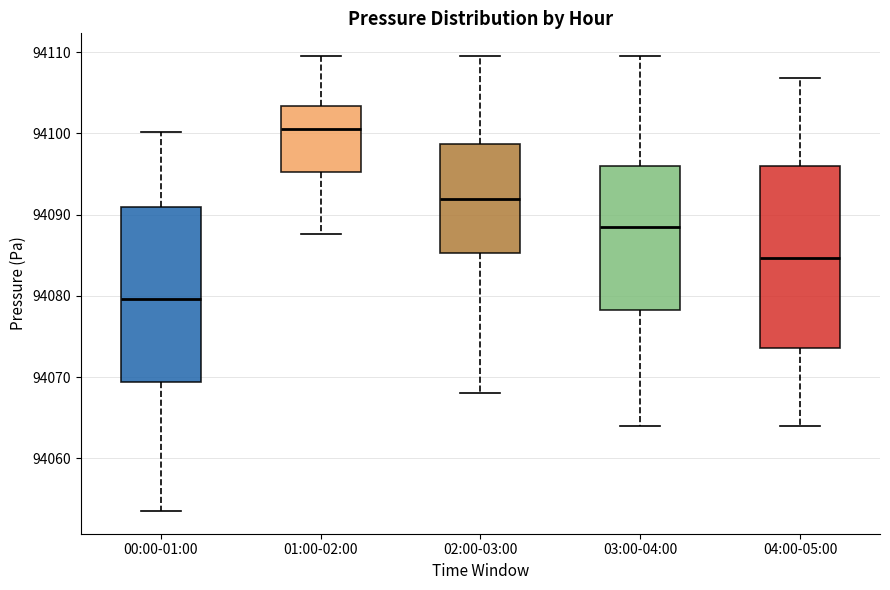

Where is the upper edge of the box for 00:00-01:00 on the y-axis? The values are not printed on the chart, so give them approximately, as read against the axis.

94091